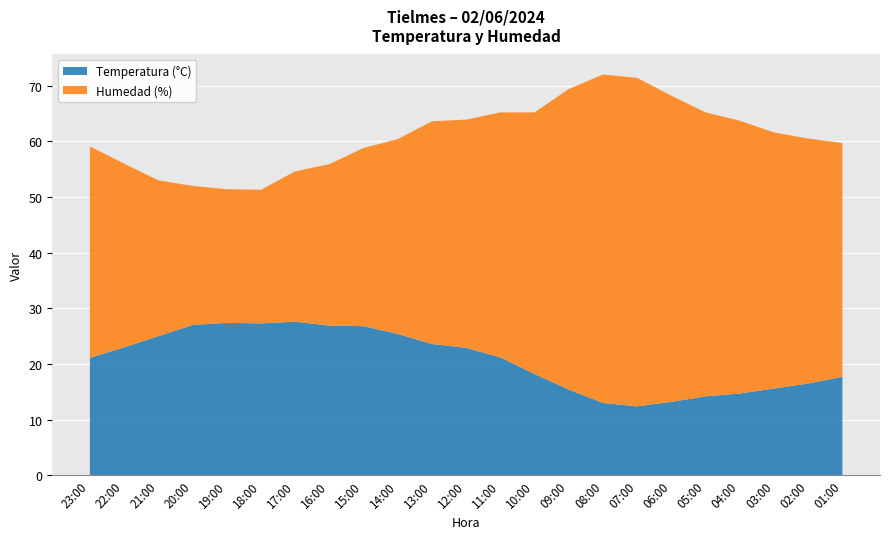

Reading left to right, what are all the values shown in this chart?

Temperatura (°C): 23:00=21.1	22:00=23.0	21:00=25.0	20:00=27.0	19:00=27.4	18:00=27.3	17:00=27.6	16:00=26.9	15:00=26.8	14:00=25.4	13:00=23.6	12:00=22.9	11:00=21.2	10:00=18.2	09:00=15.4	08:00=13.0	07:00=12.4	06:00=13.2	05:00=14.2	04:00=14.7	03:00=15.6	02:00=16.5	01:00=17.7
Humedad (%): 23:00=38.0	22:00=33.0	21:00=28.0	20:00=25.0	19:00=24.0	18:00=24.0	17:00=27.0	16:00=29.0	15:00=32.0	14:00=35.0	13:00=40.0	12:00=41.0	11:00=44.0	10:00=47.0	09:00=54.0	08:00=59.0	07:00=59.0	06:00=55.0	05:00=51.0	04:00=49.0	03:00=46.0	02:00=44.0	01:00=42.0